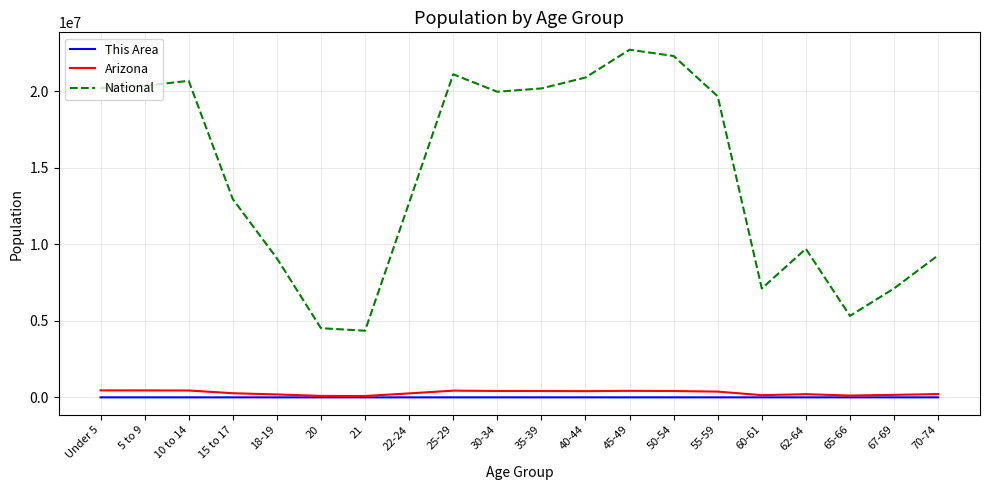

How many values in the Arizona series are below 375268?

10